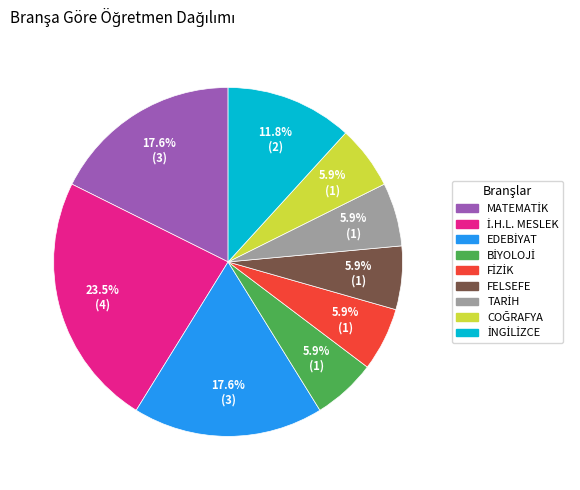

How many slices are in this pie chart?

9